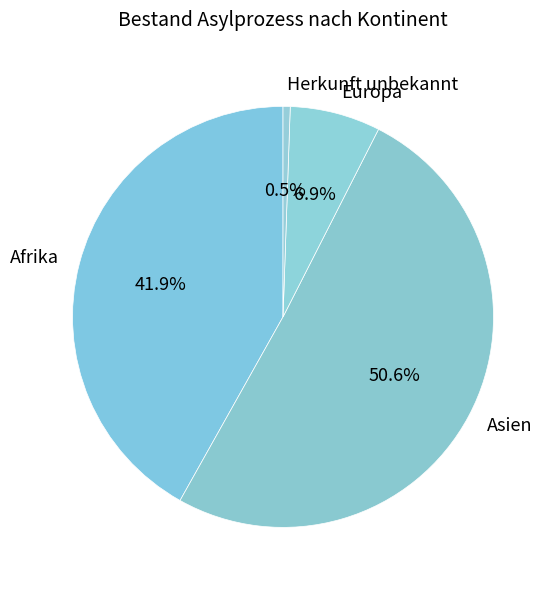

To the nearest percent, what is the average slice percentage?

25%